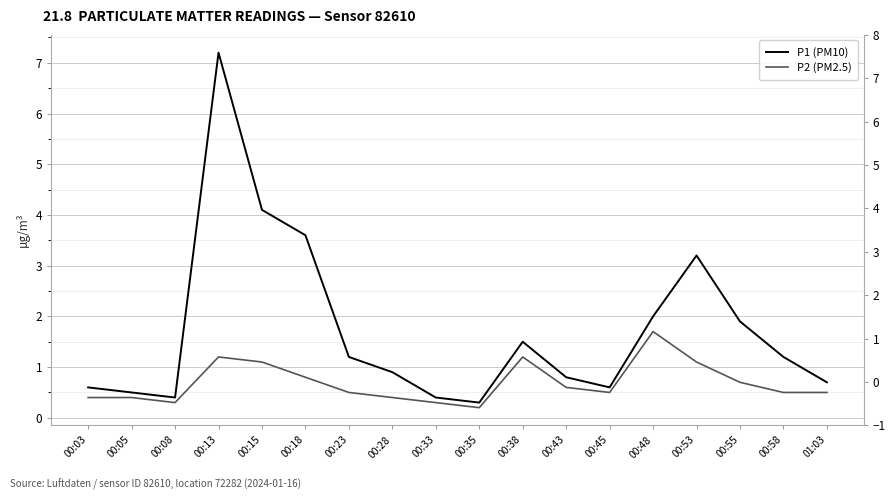

What is the average value of the P1 (PM10) series?

1.7